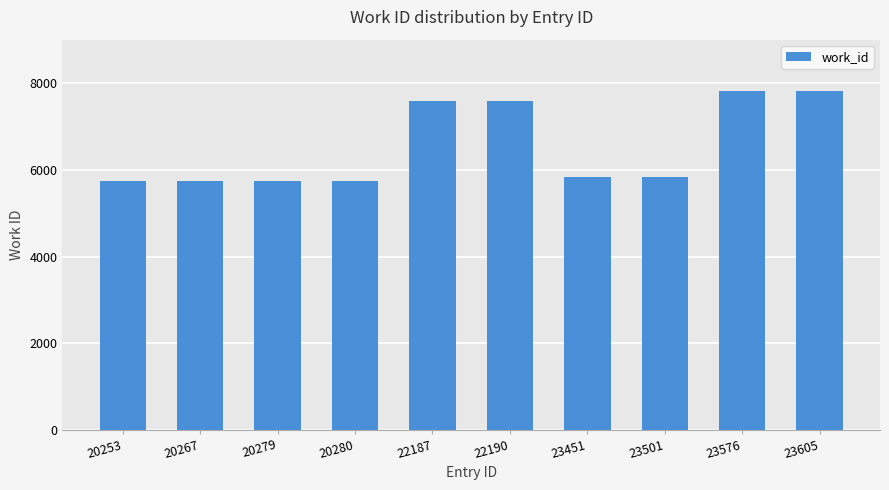

The value at 20267 is 5736. True or false?

True